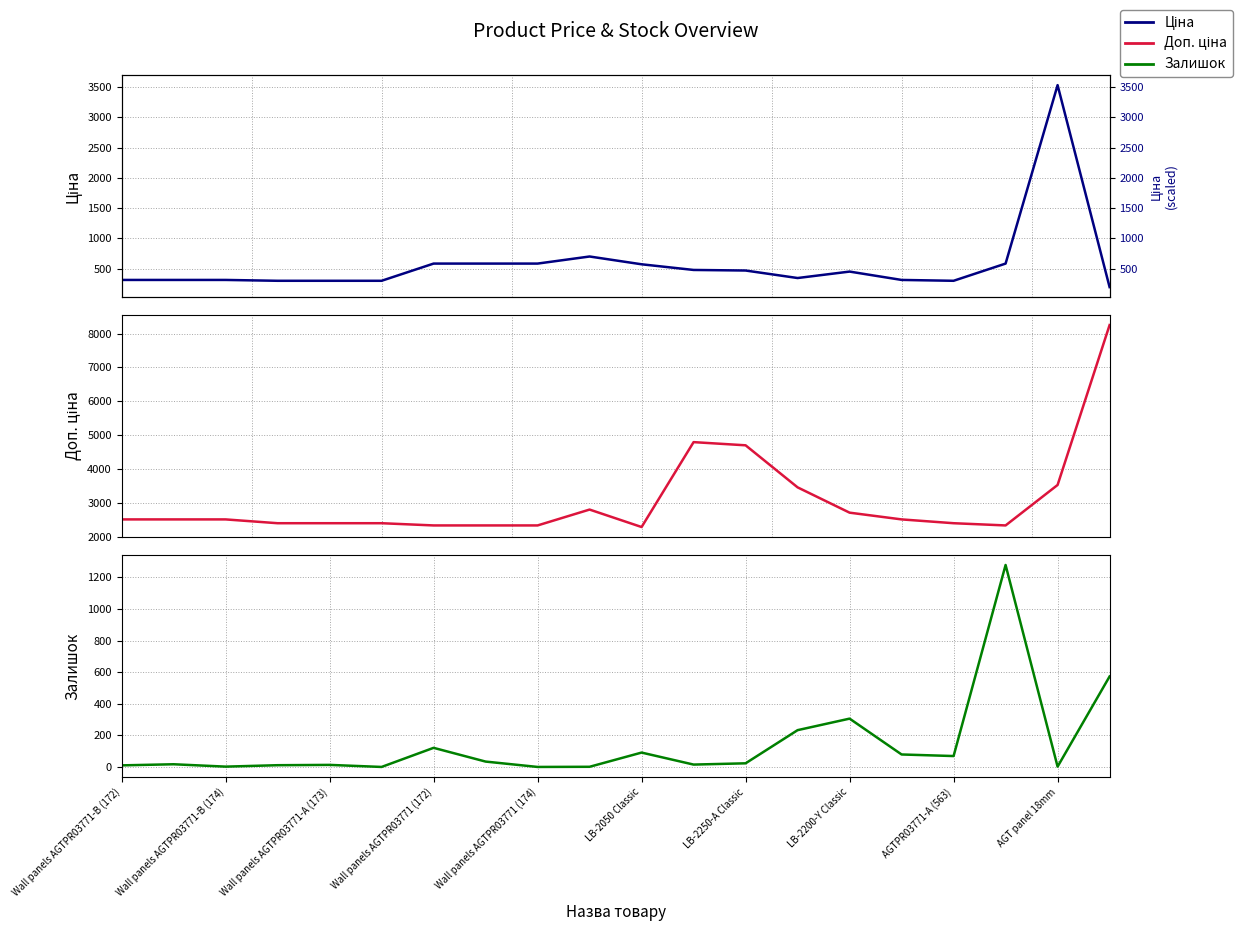

In Доп. ціна, how many points are lower than both neighbors (excluding endpoints)?

2